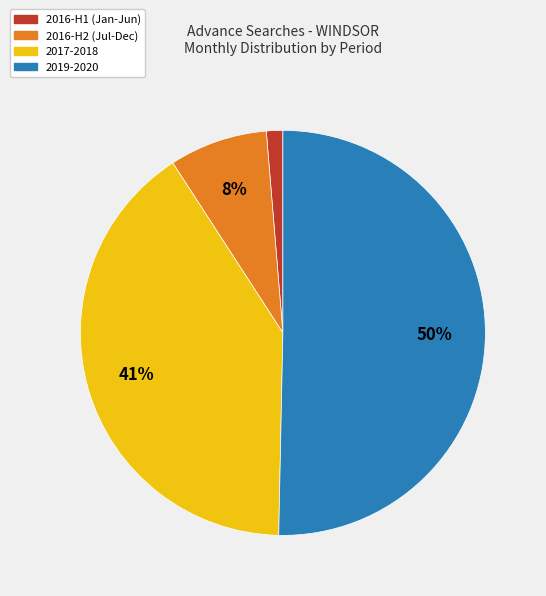

To the nearest percent, what is the difference between the largest and smallest slice percentages?

49%